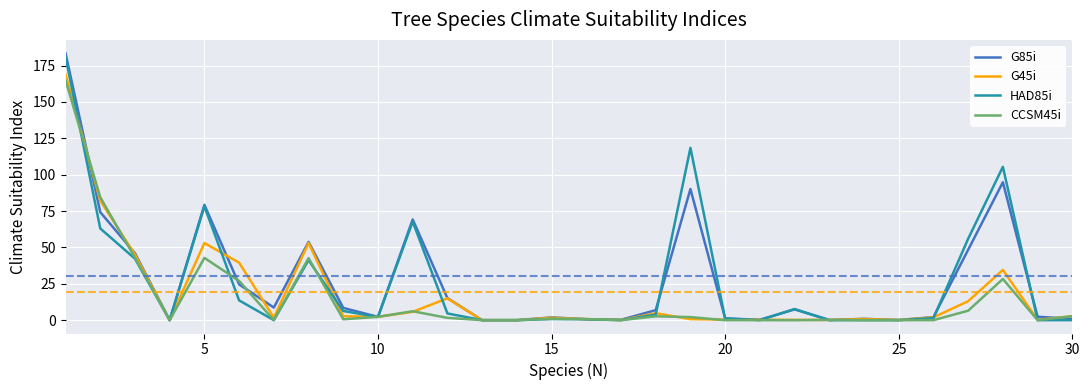

Which series has the largest range (max minus min)?

G85i